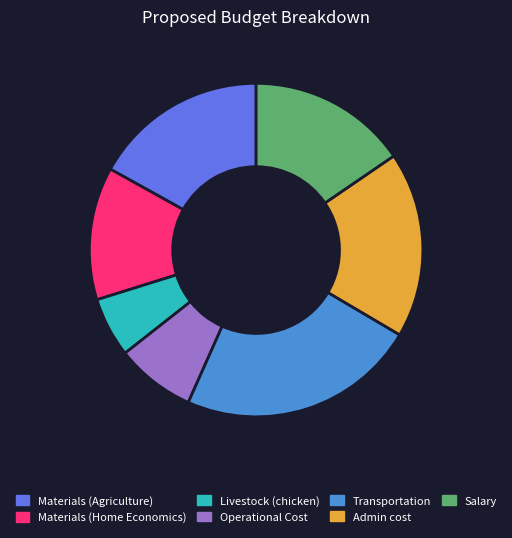

Which slice is the smallest?

Livestock (chicken)